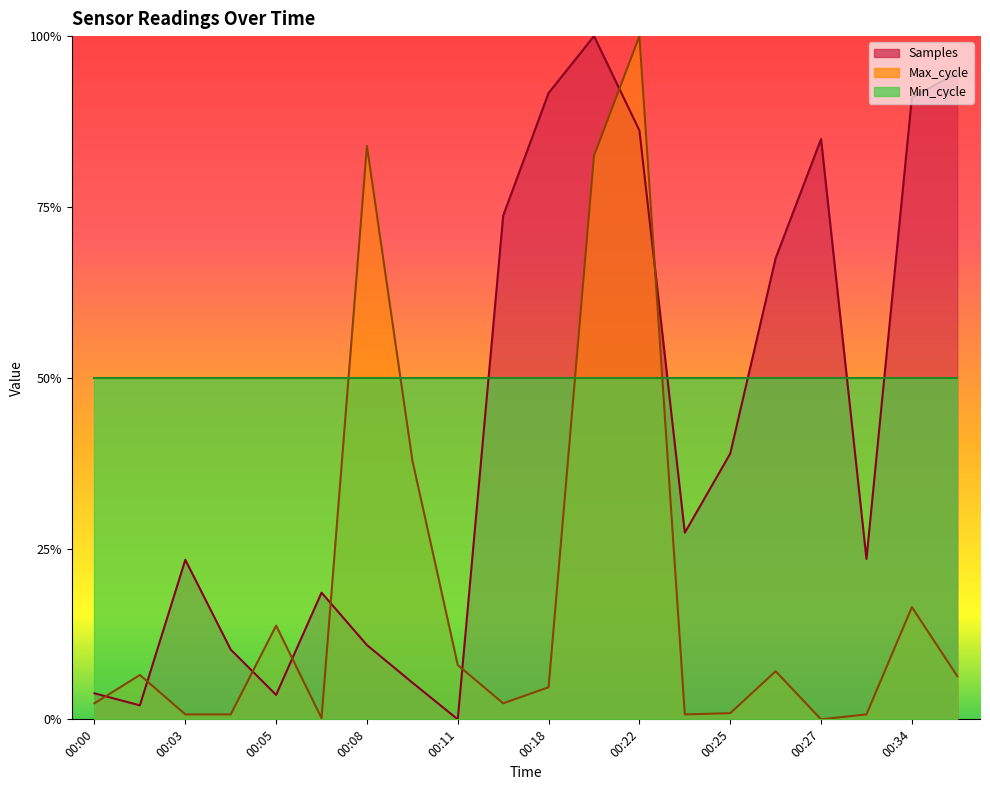

At which label does Max_cycle reach its peak?

00:22